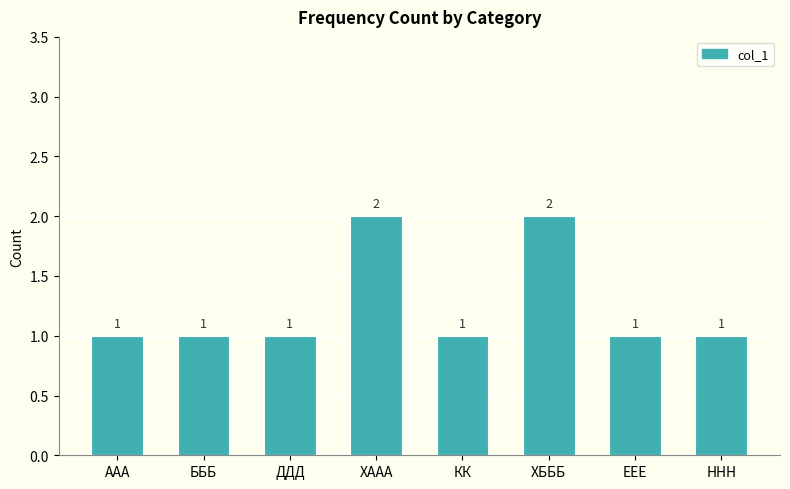

Count the number of categories in the chart.

8